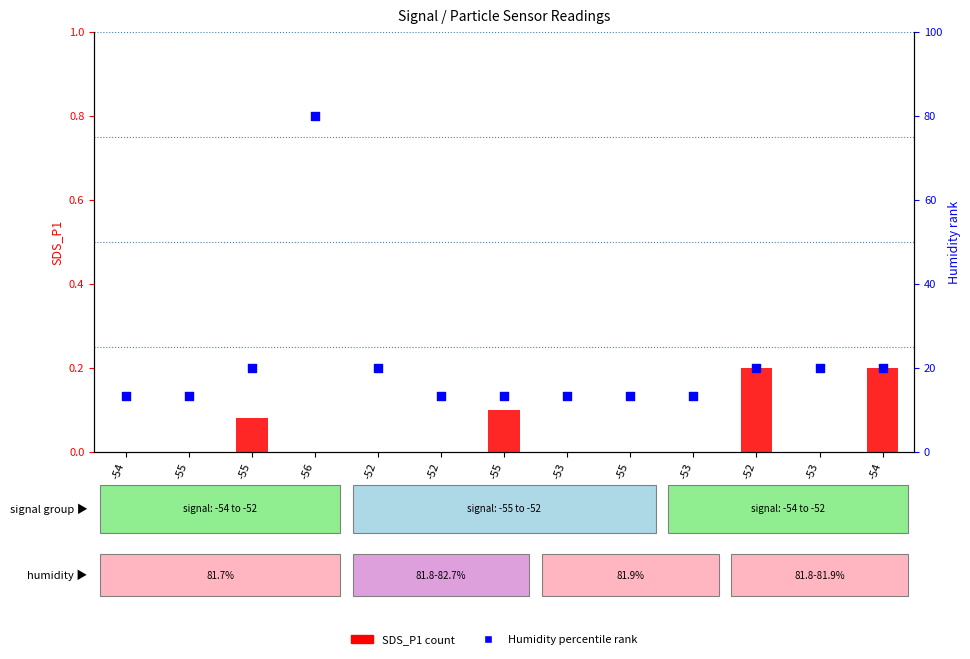

Which series has the largest total across all categories?

Humidity (percentile)